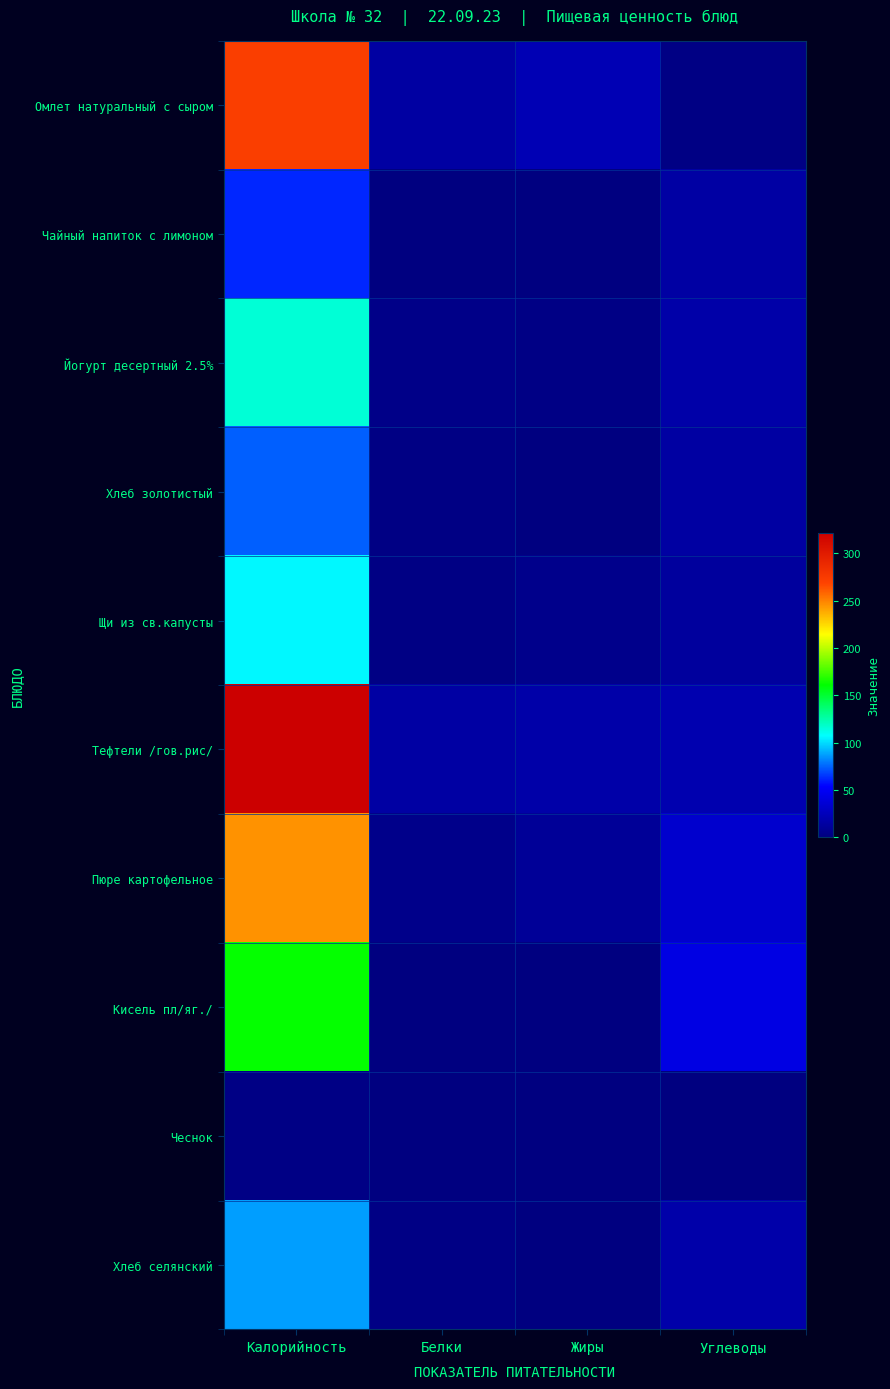

At how many categories does at least one series exceed 176?

1